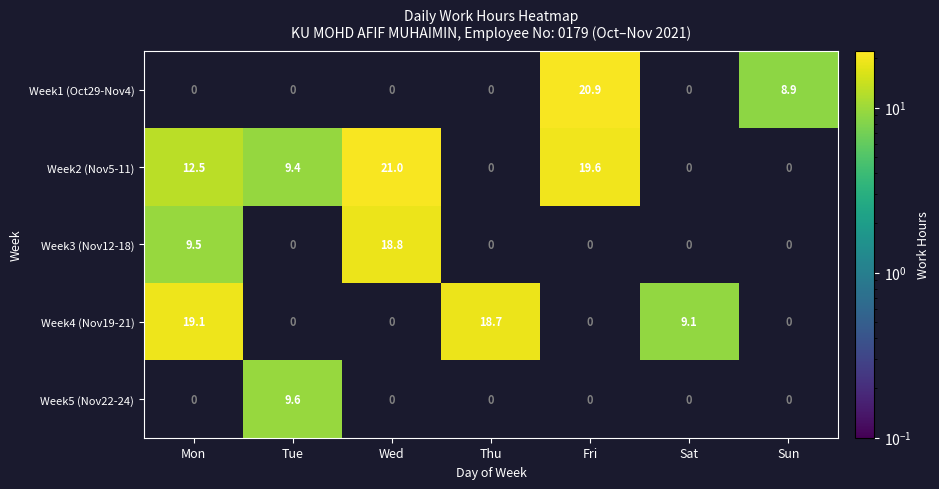

Is it true that Week1 (Oct29-Nov4) equals 8.6 at Fri?

False